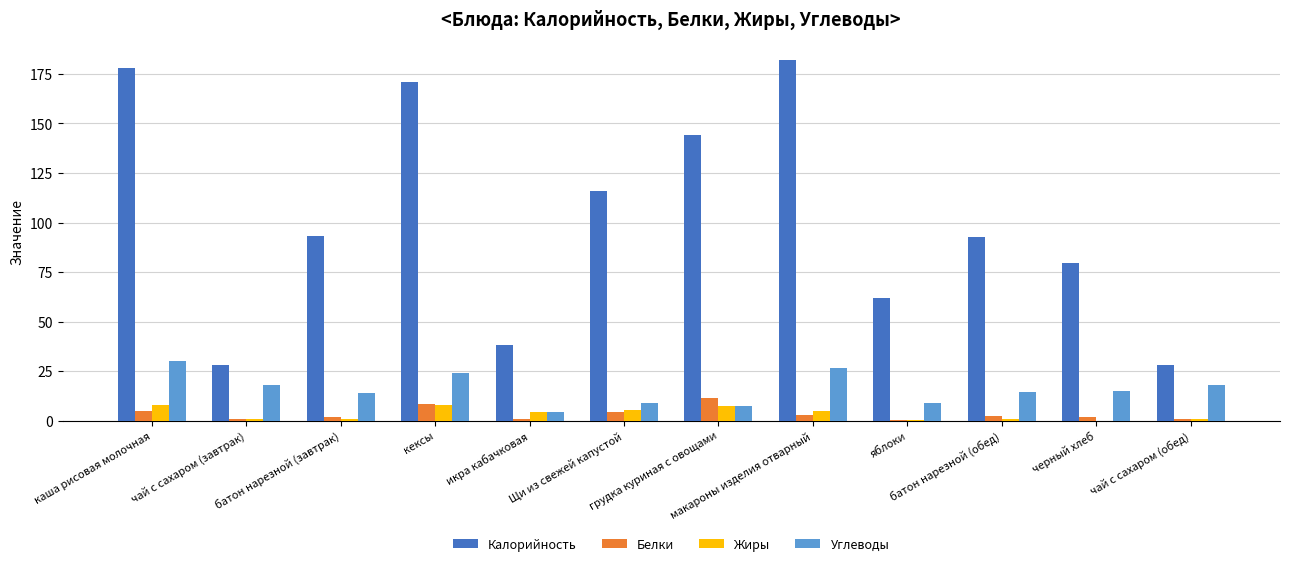

Is the value of Углеводы at батон нарезной (завтрак) greater than the value of Жиры at чай с сахаром (обед)?

Yes